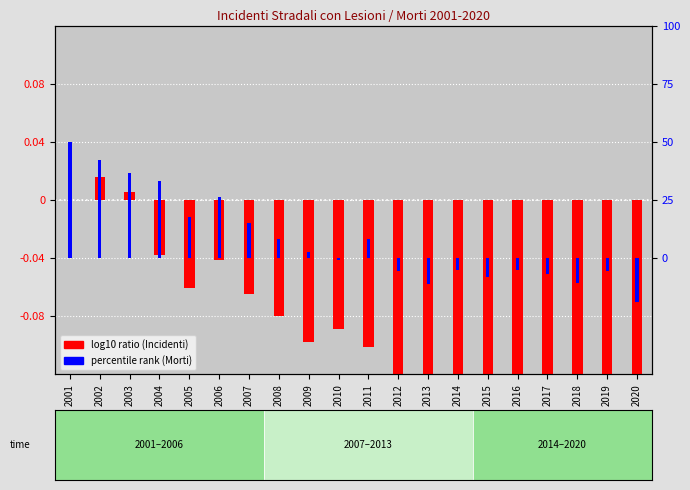

Which has a higher value, 2008 or 2012?

2008